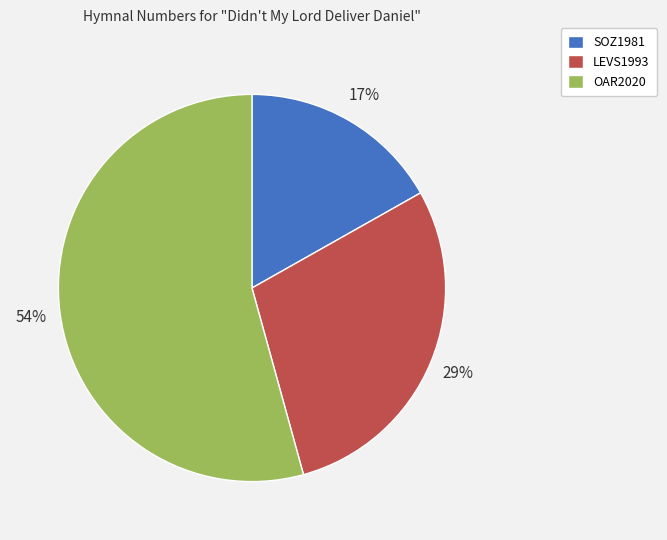

To the nearest percent, what is the difference between the largest and smallest slice percentages?

37%